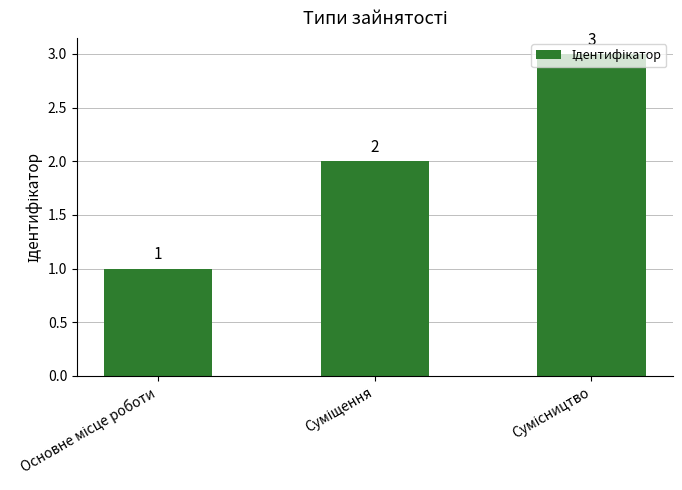

How many values are between 1 and 3?

3